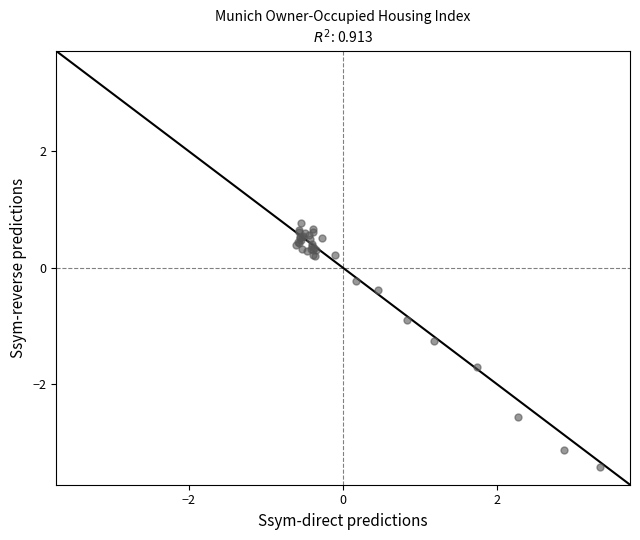

What Y value in the scatter plot is closest to -1?

-0.9